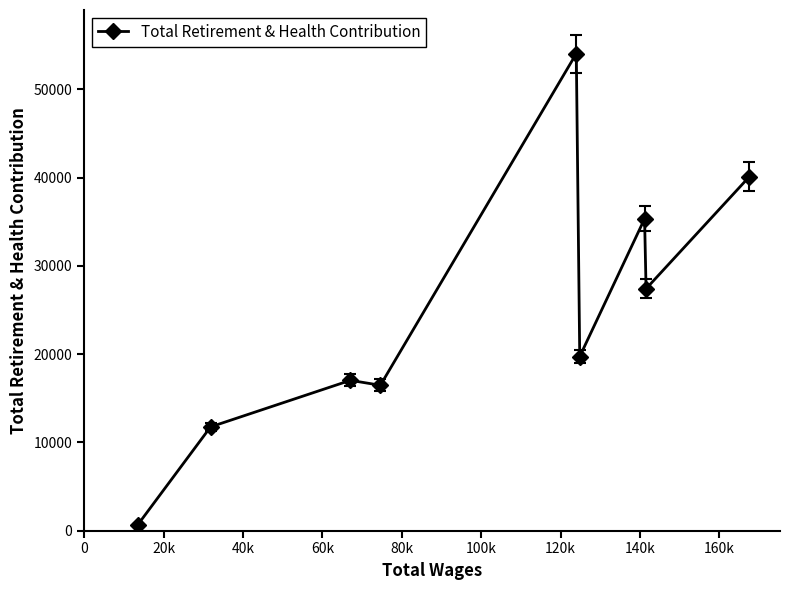

What is the value of the 3rd point from the left?

17034